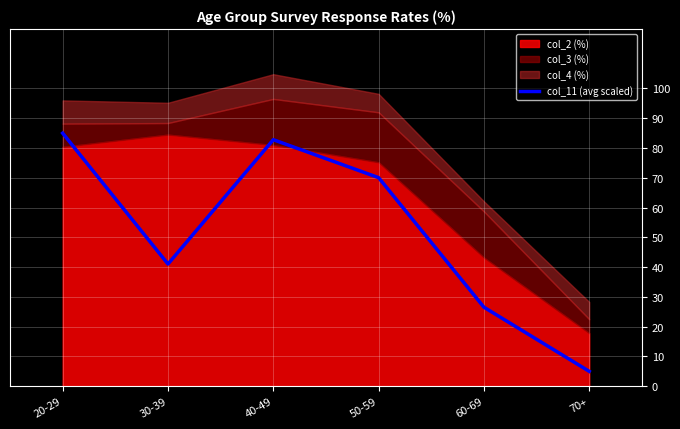

List the labels in order of value, largest first.

20-29, 40-49, 50-59, 30-39, 60-69, 70+